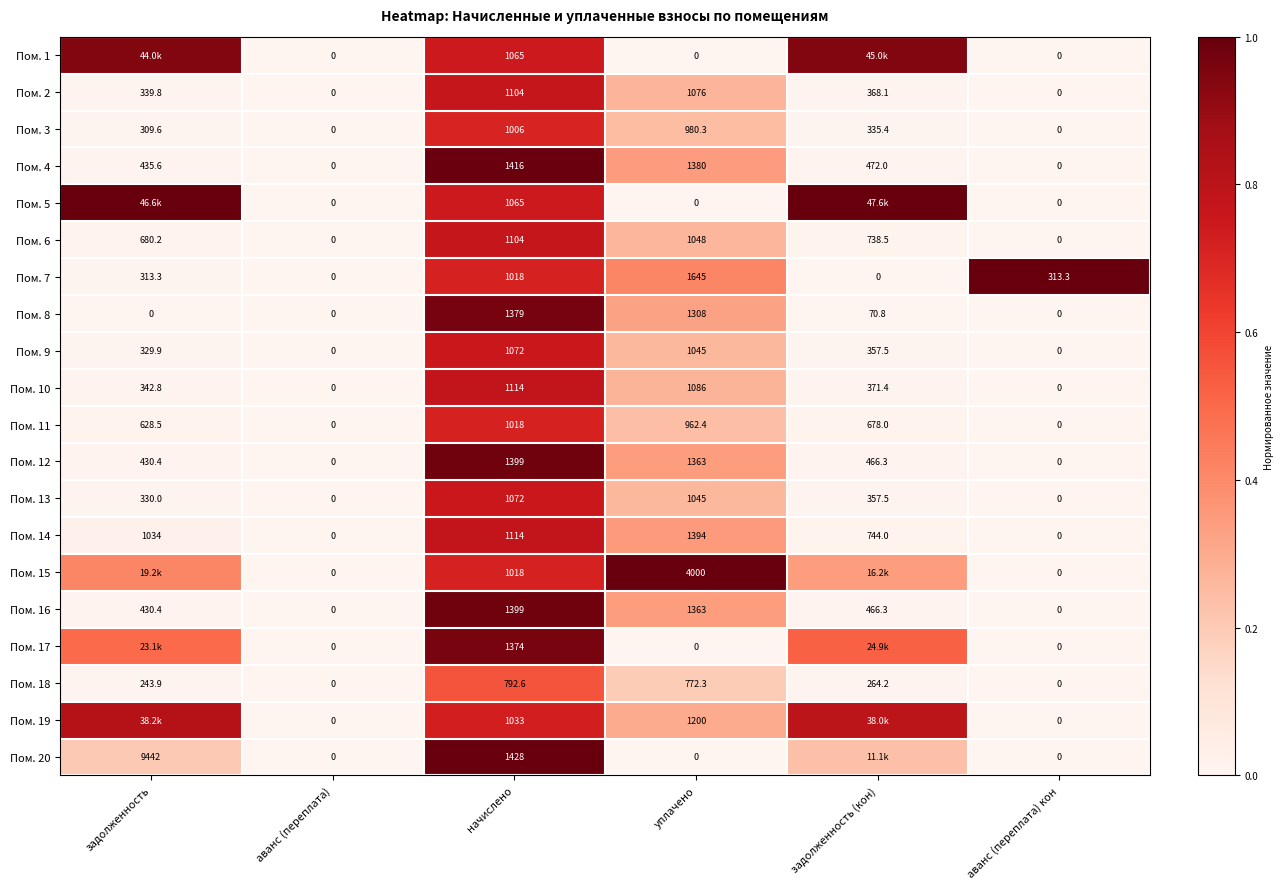

At which label does Пом. 10 first exceed 371?

начислено